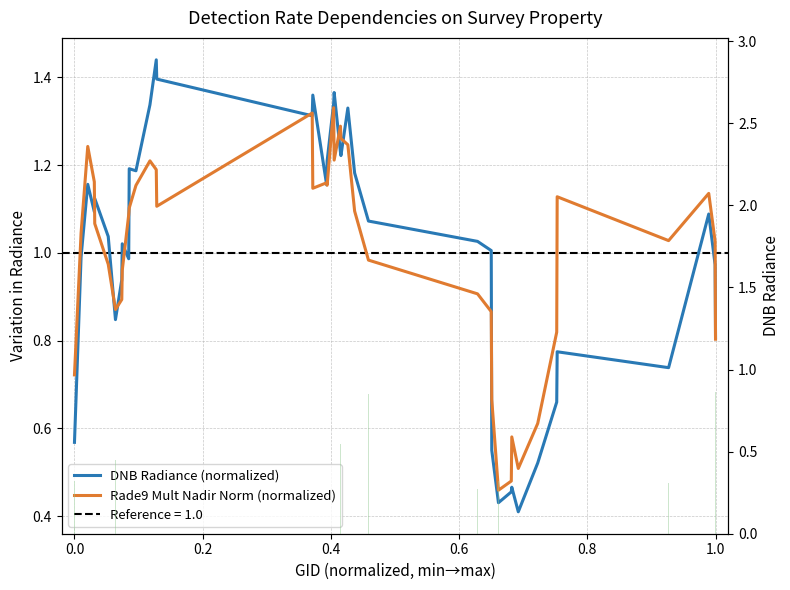

What is the value of the Rade9 Mult Nadir Norm (normalized) bar at the 2nd from the left?

1.0